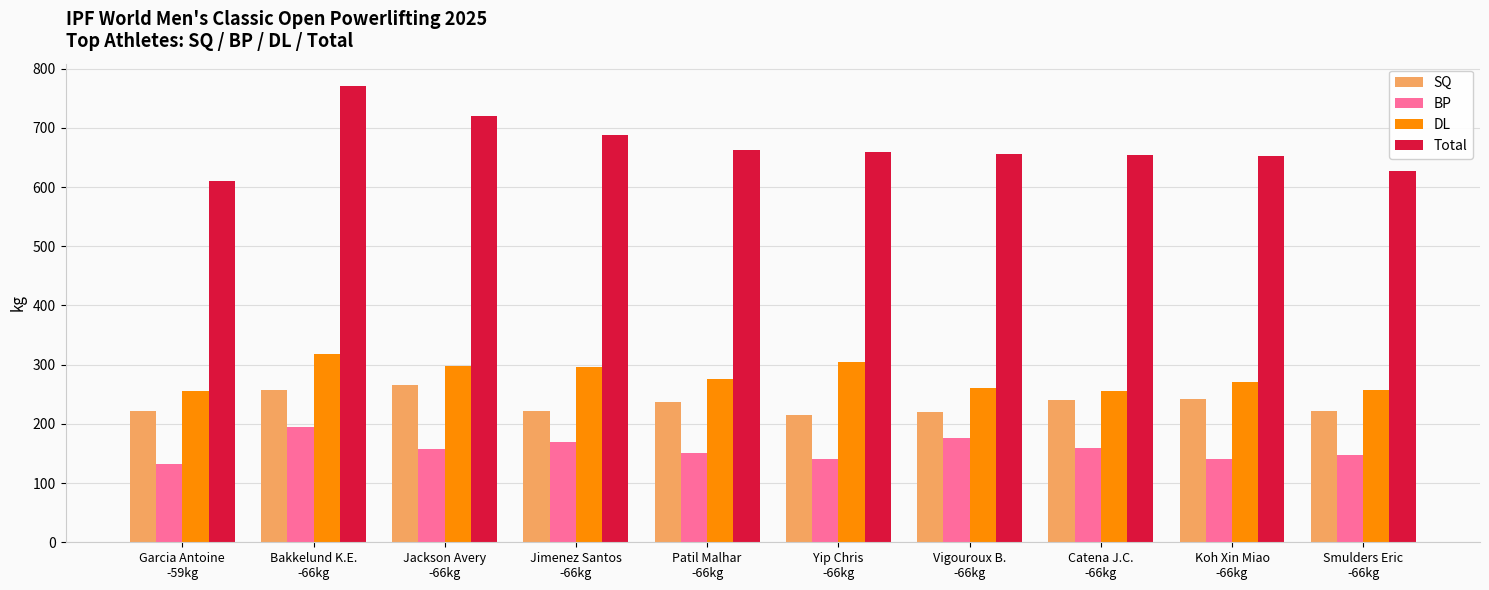

Which series has the largest range (max minus min)?

Total